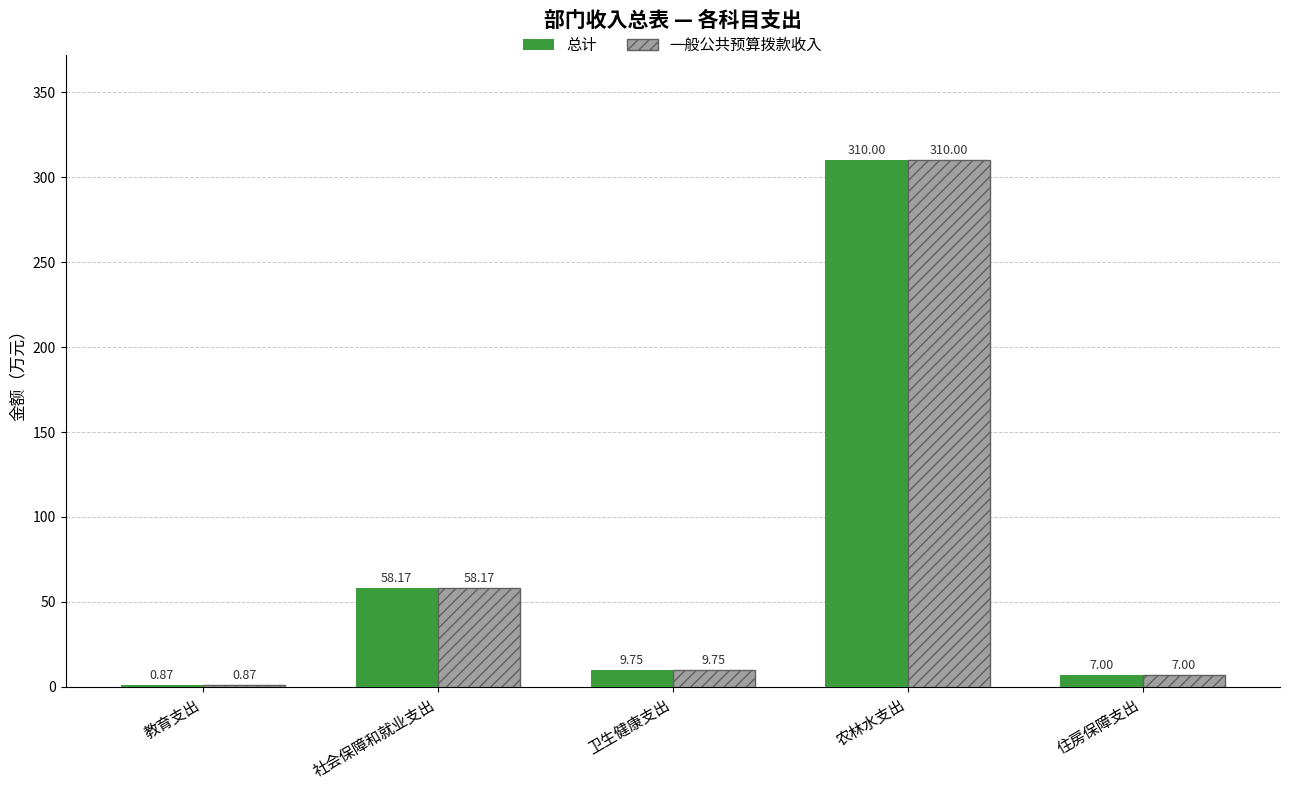

What are all the series names shown in the legend?

总计, 一般公共预算拨款收入